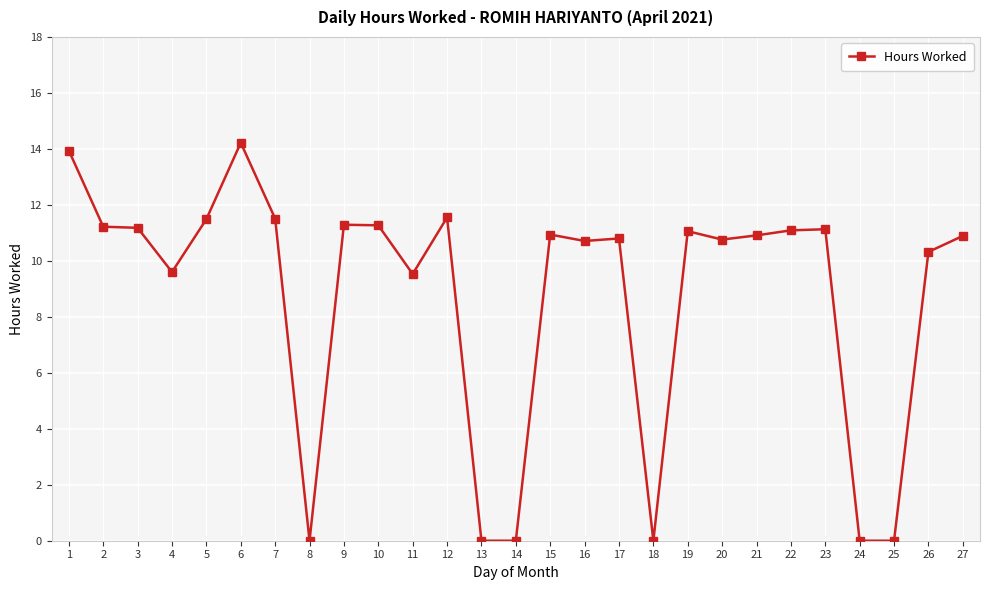

What is the ratio of the value at 17 to the value at 21?

1.0